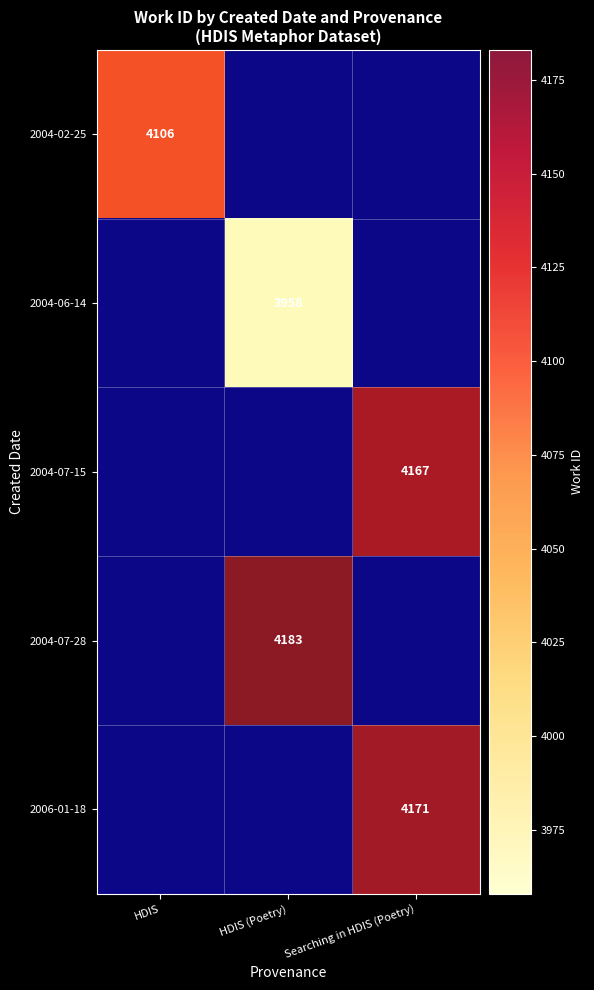

The value of 2004-06-14 at Searching in HDIS (Poetry) is 0. True or false?

True